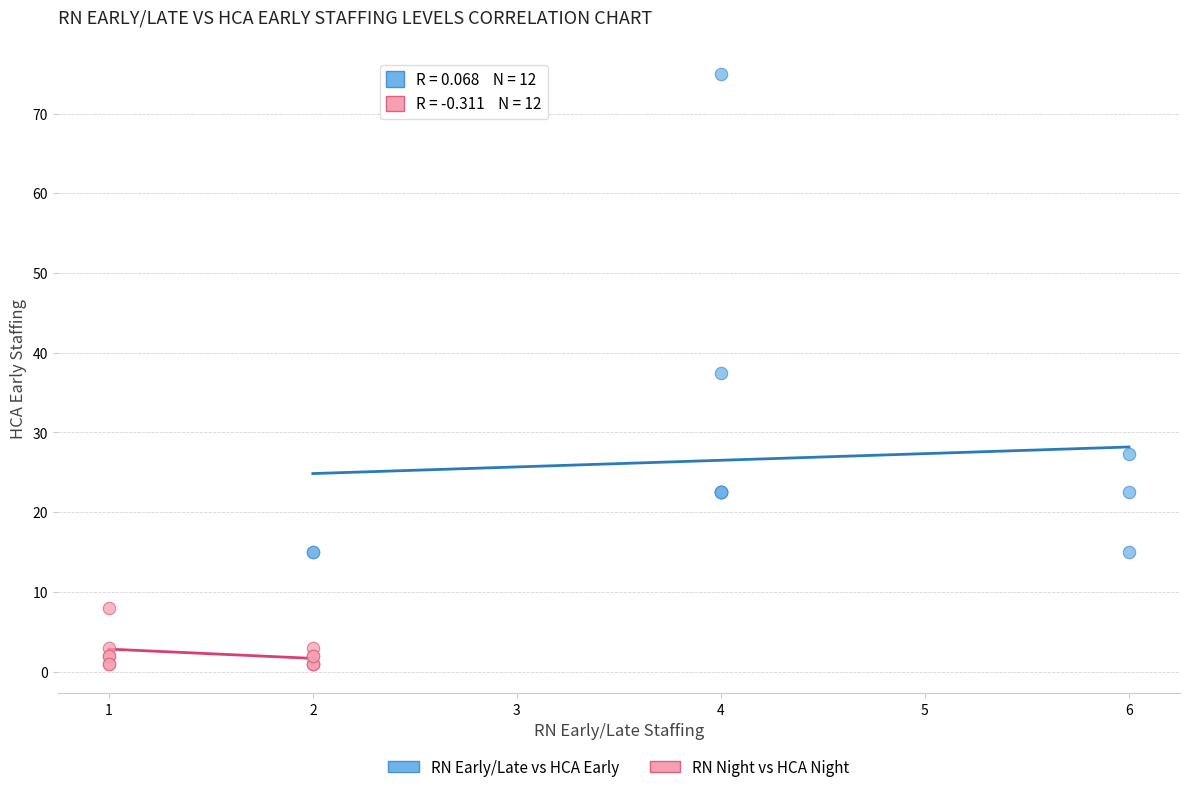

Which series contains the lowest Y value?

RN Night vs HCA Night